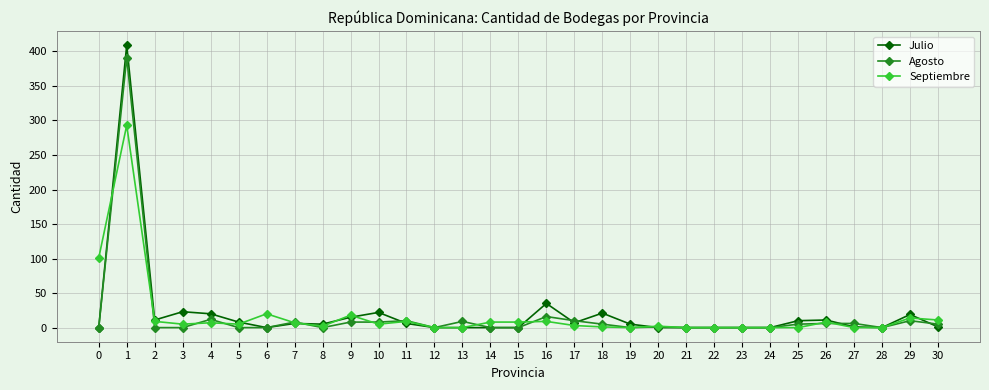

What is the sum of all Julio values?

635